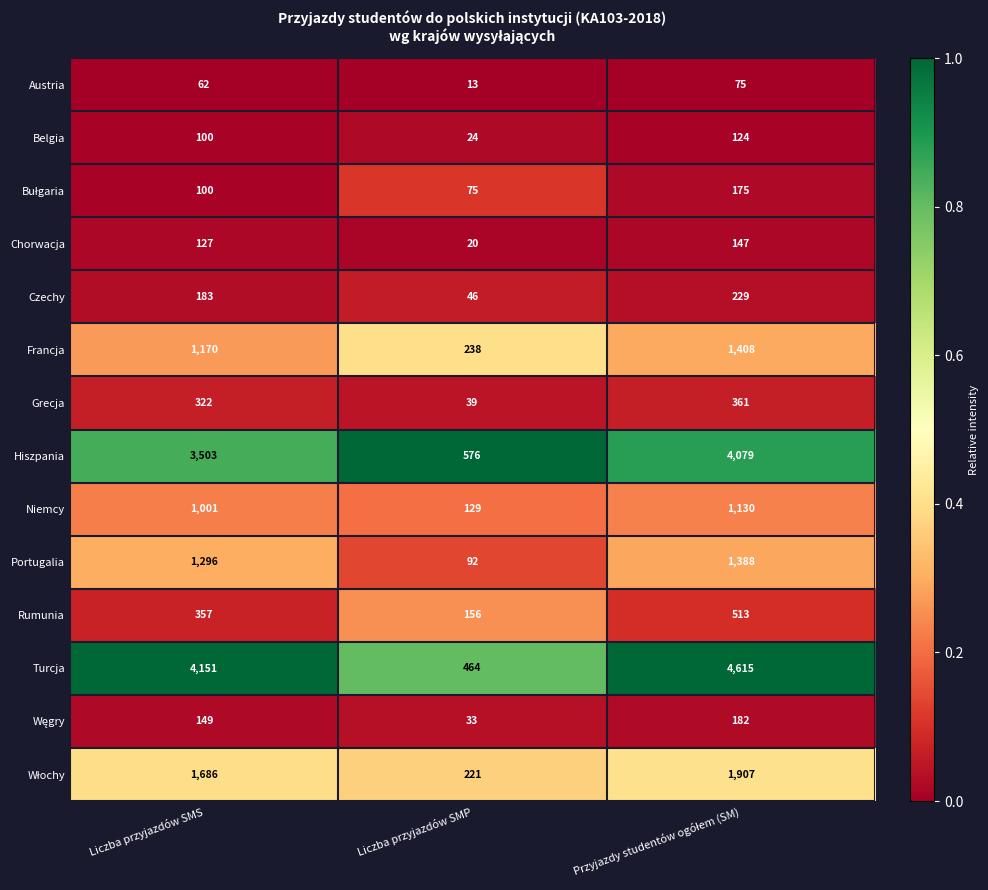

Which series has the largest total across all categories?

Turcja